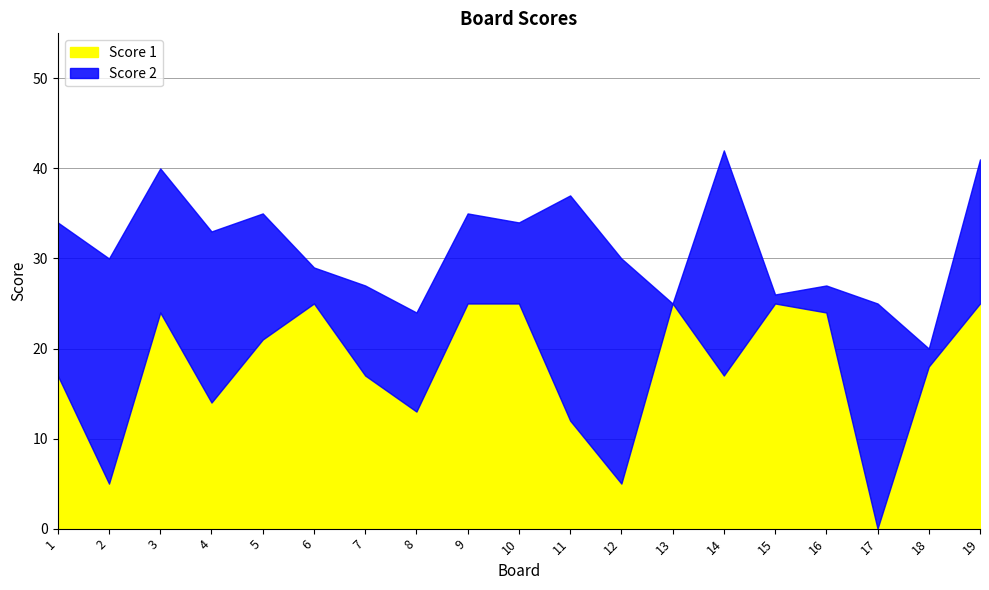

What is the sum of the Score 1 values at 13 and 19?

50